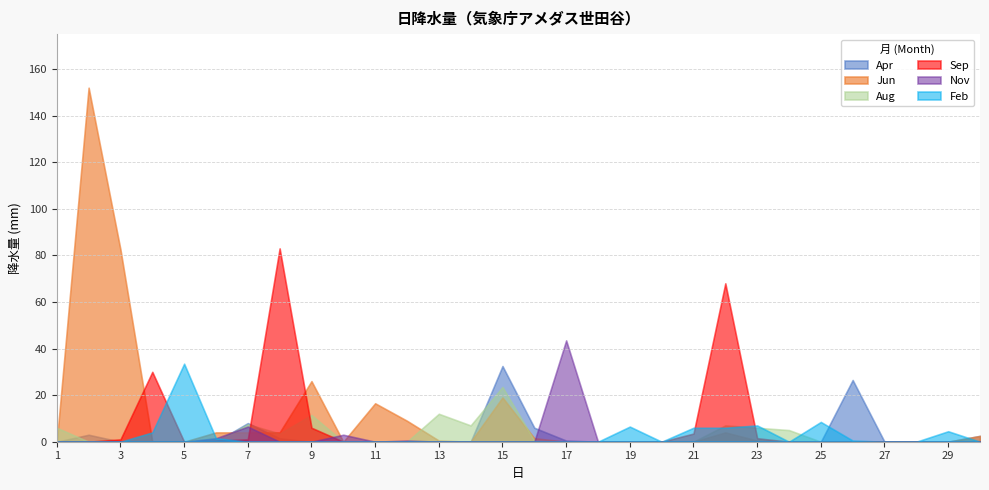

What is the difference between the highest and lowest values at 10?

3.0